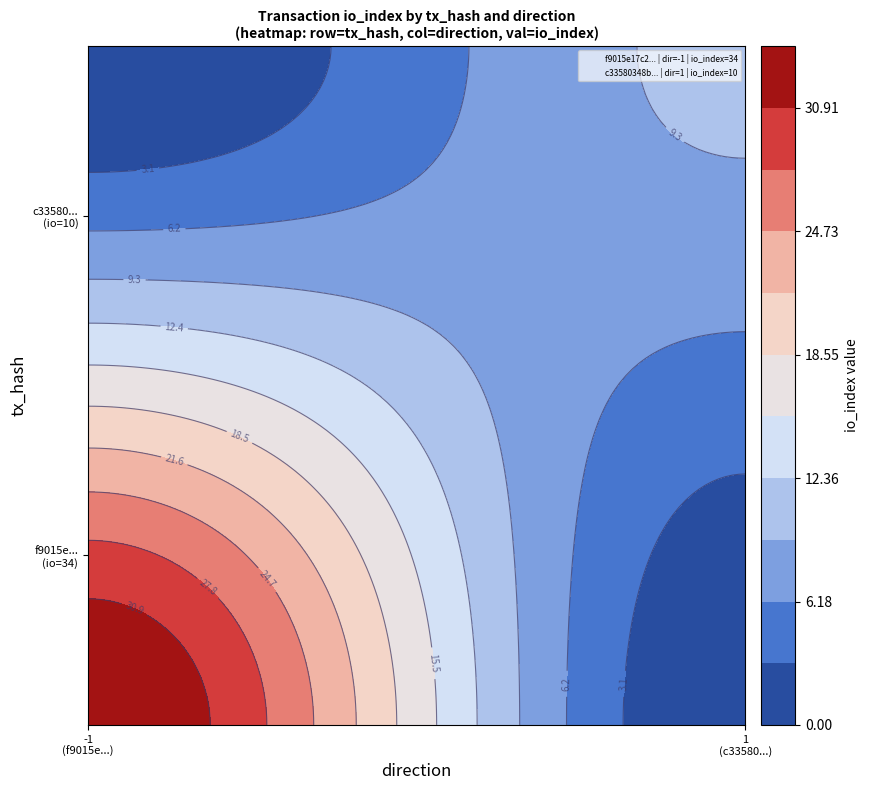

Between direction and io_index, which is larger?

io_index